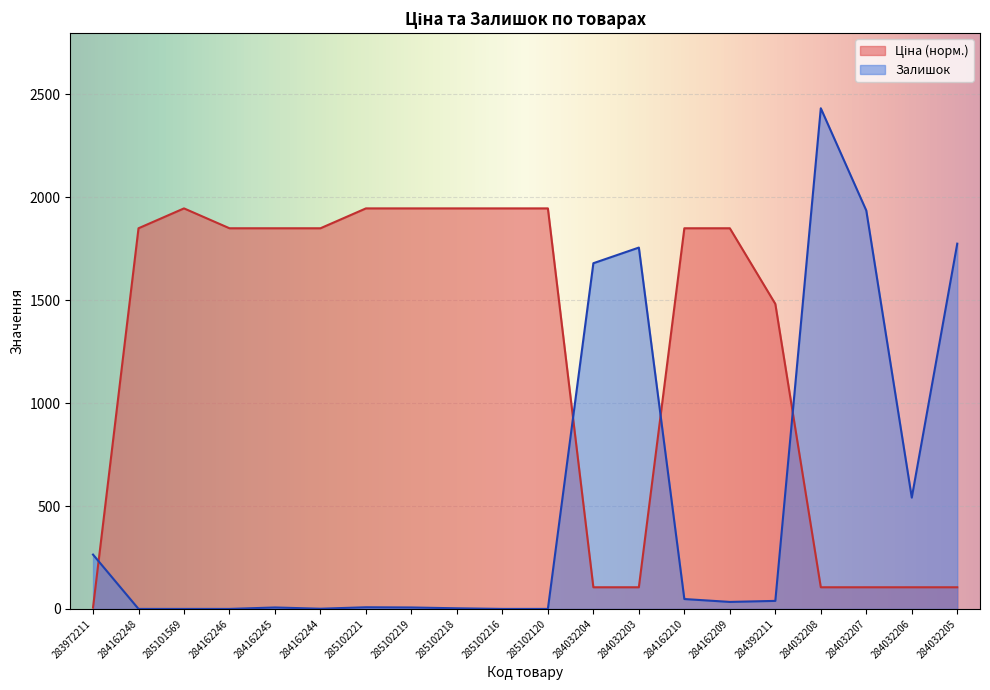

Which series changed the most between 284162210 and 284162209?

Залишок